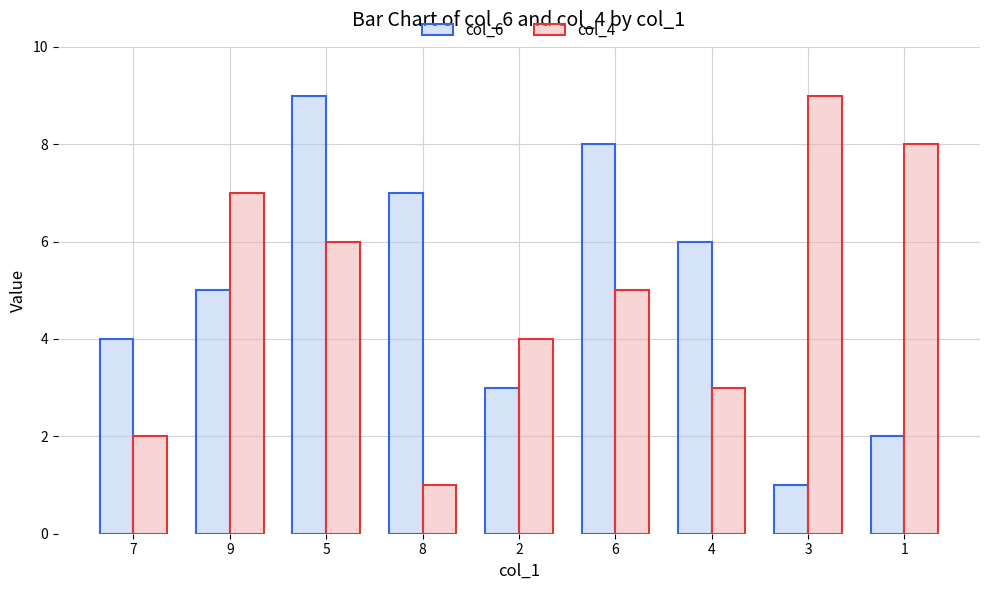

What is the difference between the col_6 values at 7 and 9?

1